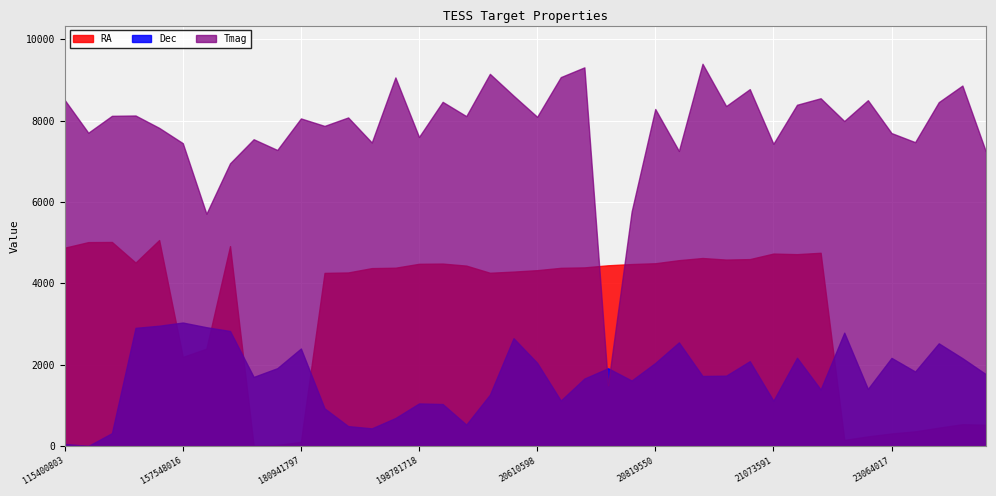

True or false: Dec and RA intersect in this chart.

True